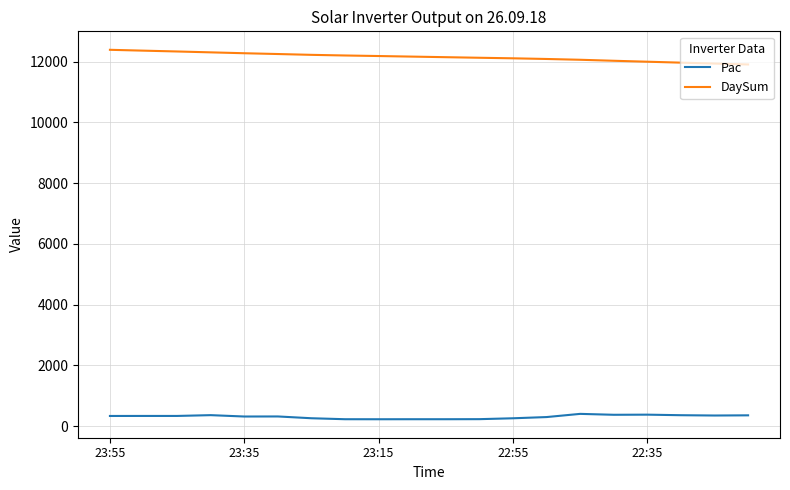

What are all the series names shown in the legend?

Pac, DaySum